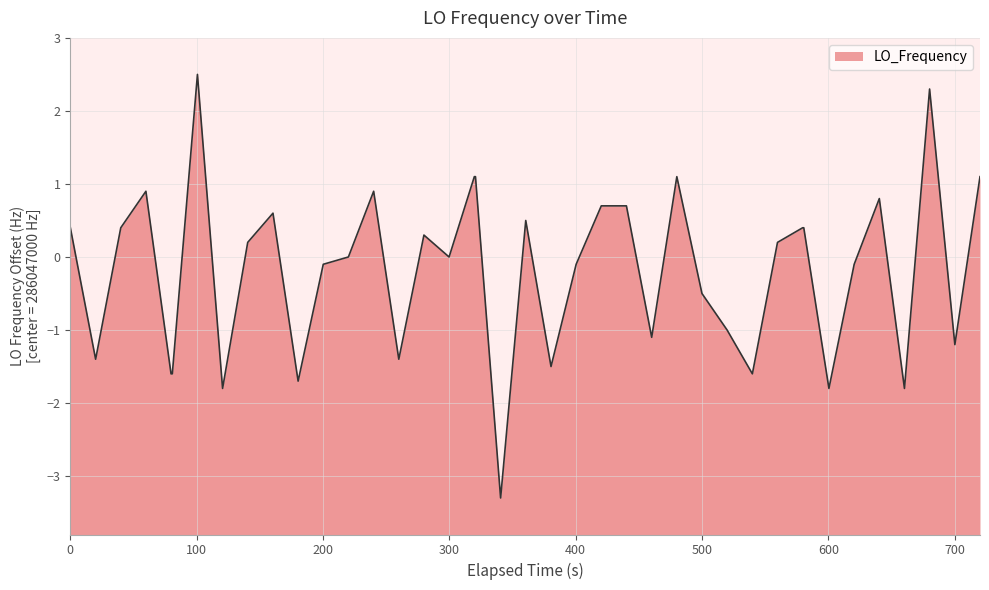

What is the difference between the maximum and minimum values?

5.8